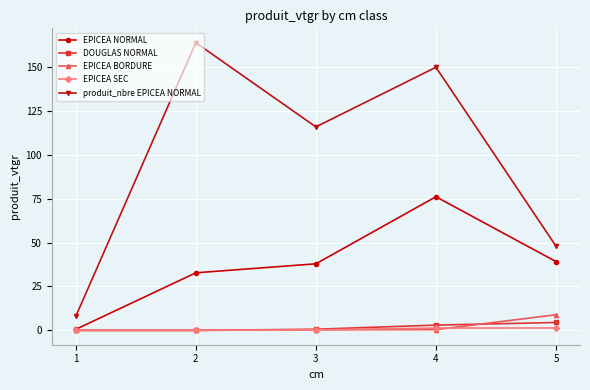

What is the spread (max minus min) of values at 3?

115.7